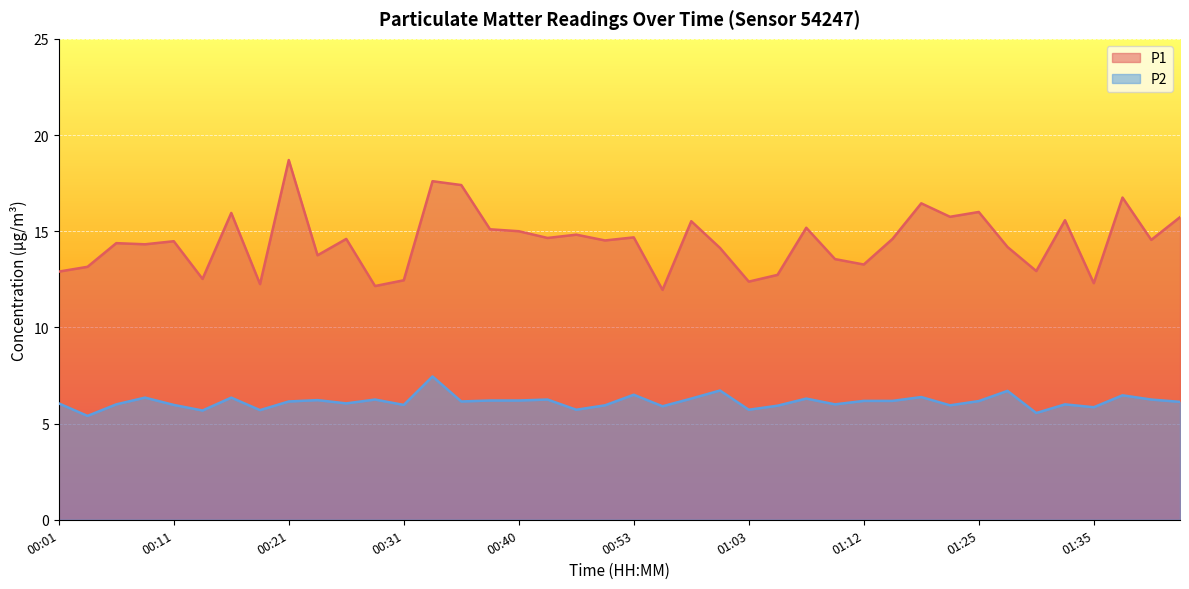

What are all the series names shown in the legend?

P1, P2